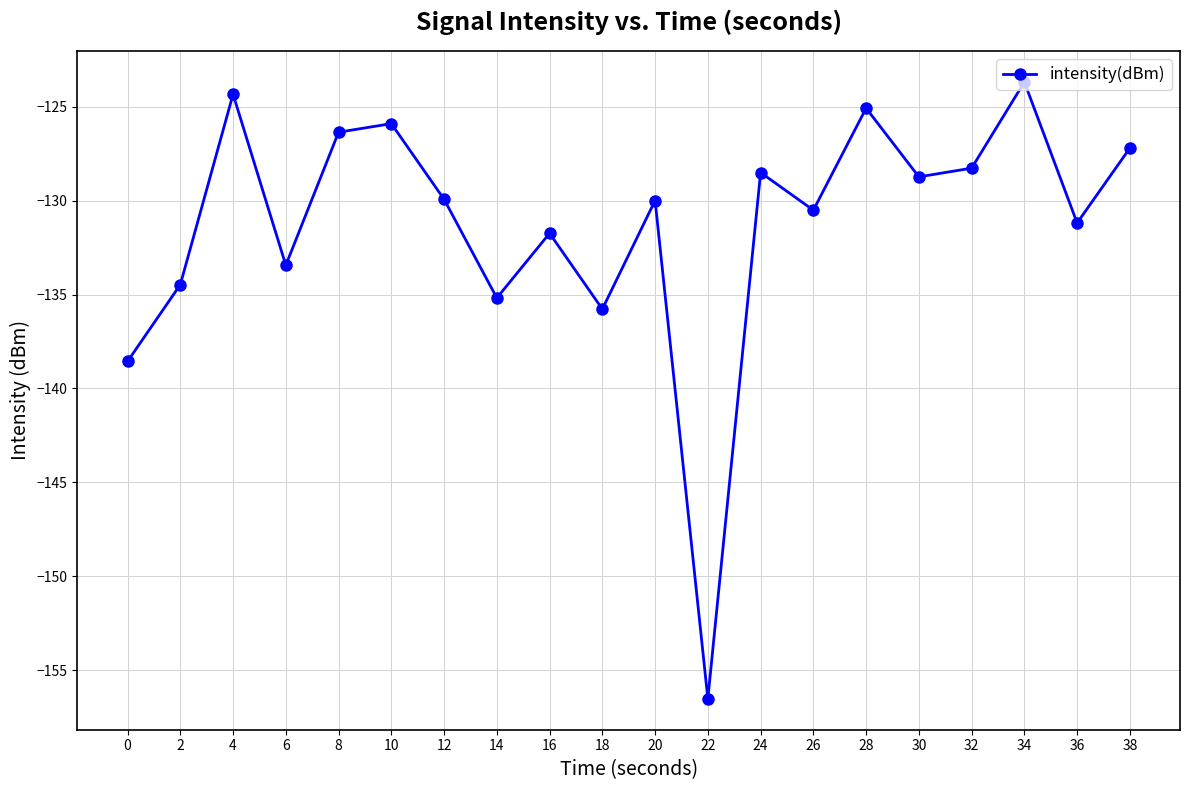

What is the greatest value displayed?

-123.7